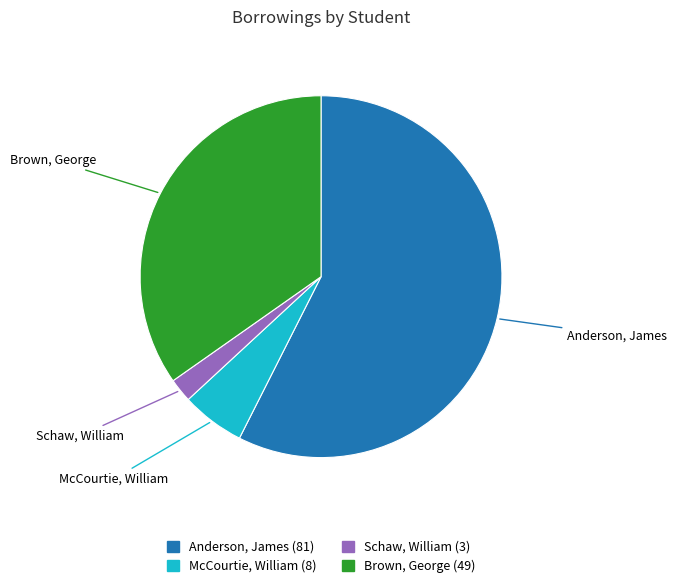

Which category accounts for the majority?

Anderson, James